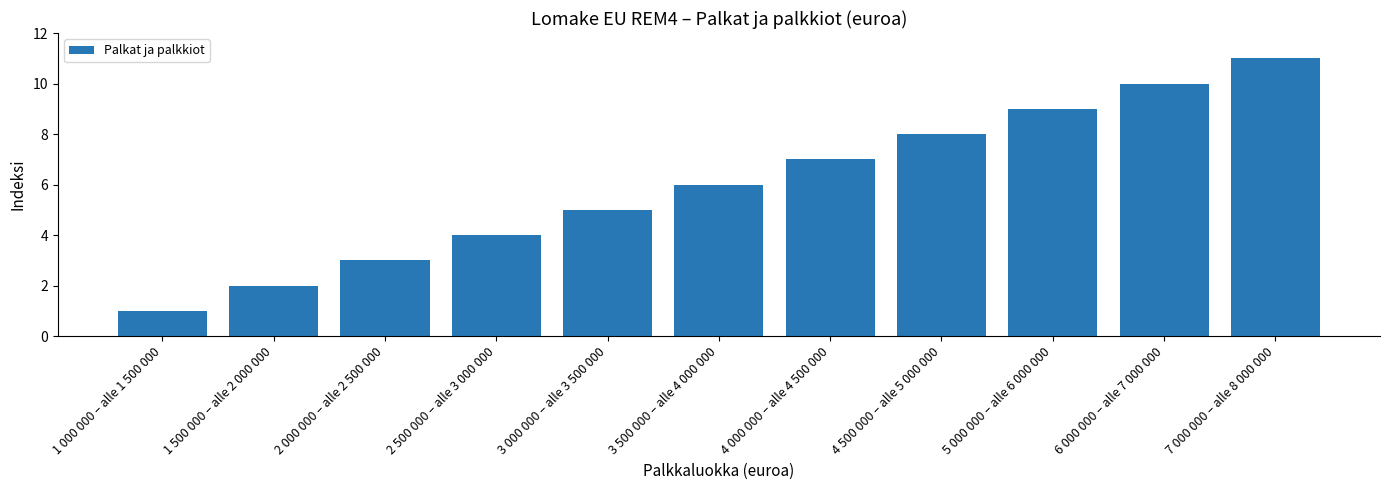

What is the ratio of the value at 5 000 000 – alle 6 000 000 to the value at 3 500 000 – alle 4 000 000?

1.5